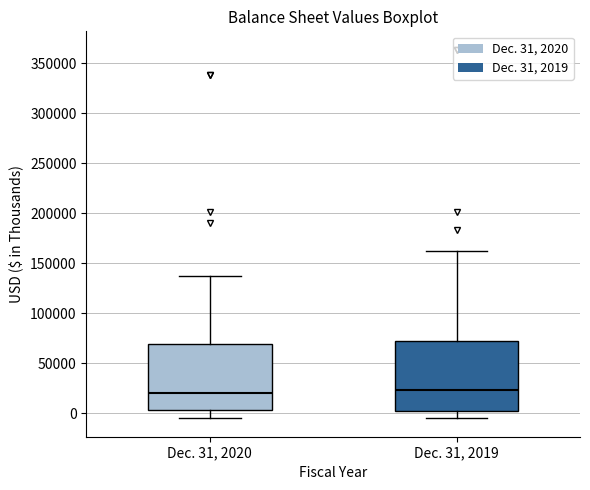

Reading left to right, transcribe this box plot: for each box, give where its median line is, the range the box spans, and where its two whiskers end, as read against the y-axis. The values are not printed on the chart, so give them approximately, as read against the axis.

Dec. 31, 2020: median 20000, box 5000 to 70000, whiskers -5000 to 140000
Dec. 31, 2019: median 25000, box 5000 to 70000, whiskers -5000 to 165000